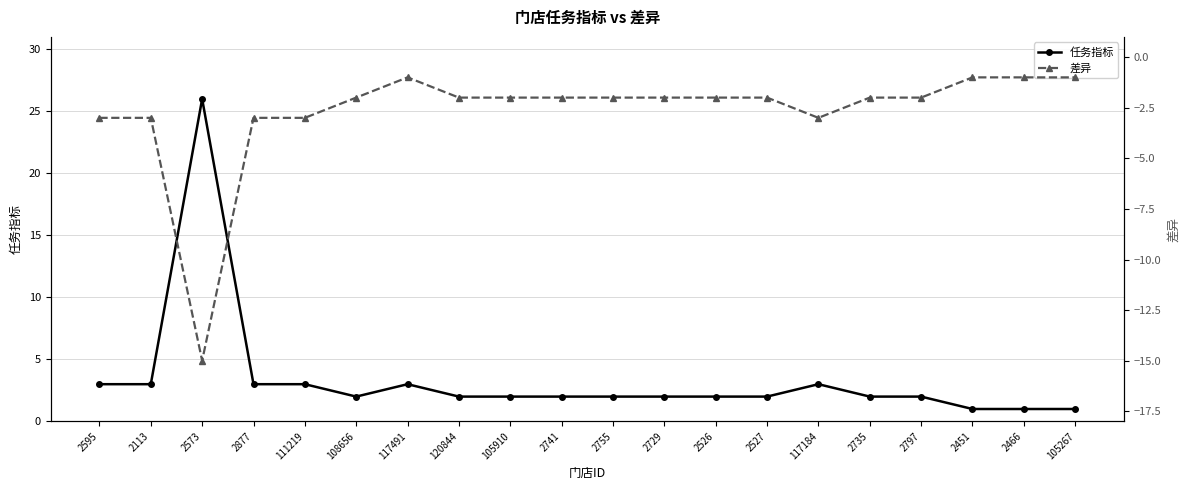

At which label does 任务指标 first exceed 2?

2595